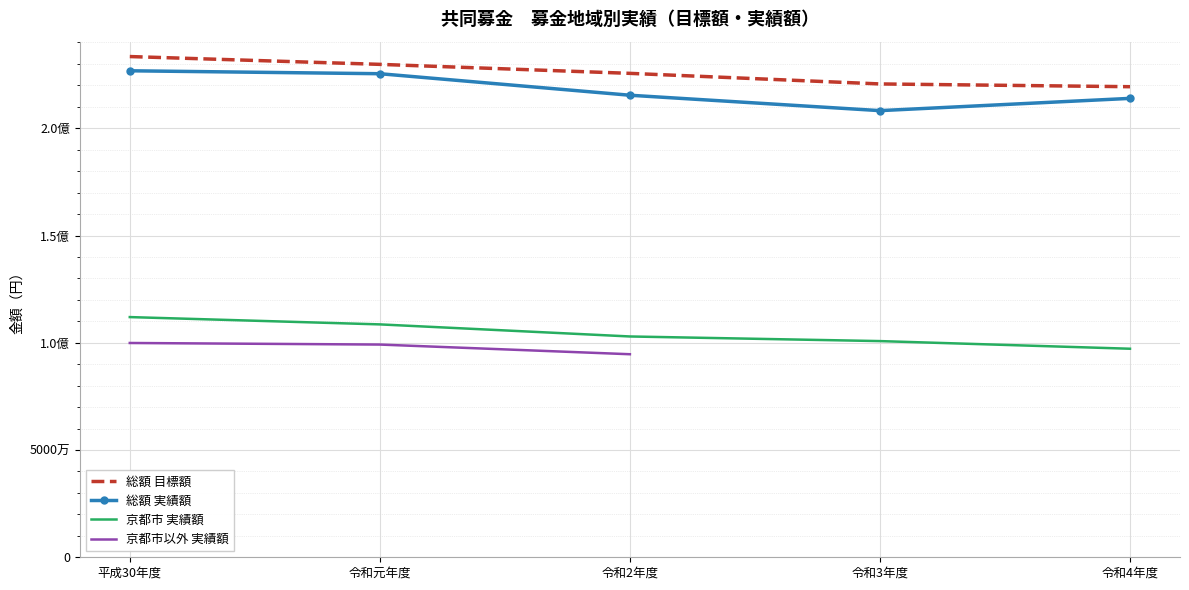

The value of 総額_実績額 at 令和元年度 is 130439993. True or false?

False